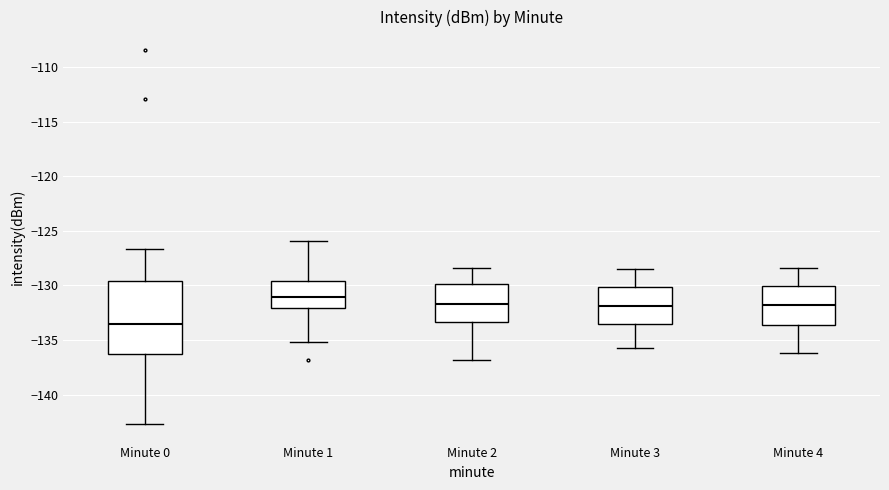

Comparing the boxes themselves (not the whiskers), which one is the tallest?

Minute 0